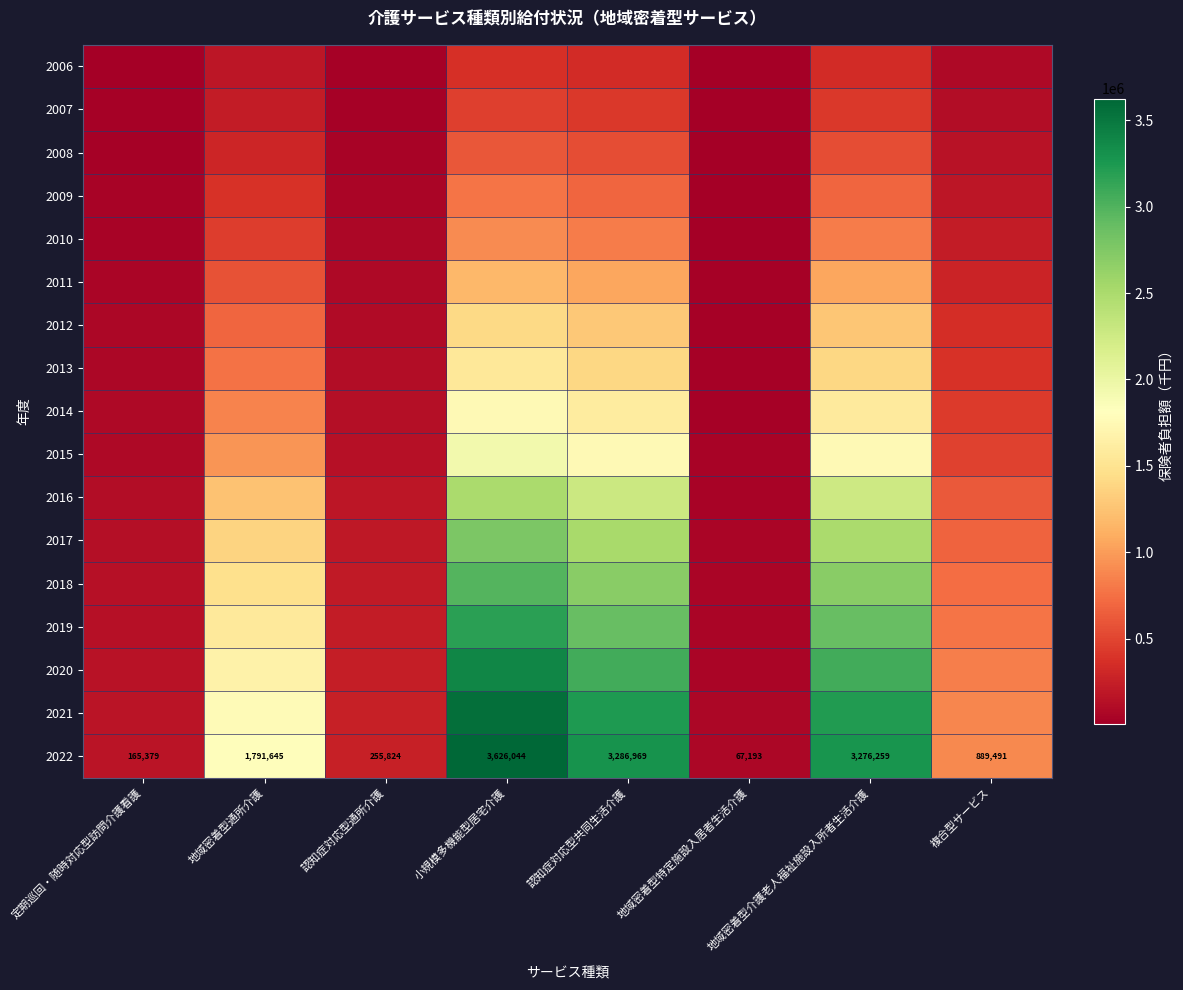

Rank the series at 認知症対応型共同生活介護 from highest to lowest value.

2022, 2021, 2020, 2019, 2018, 2017, 2016, 2015, 2014, 2013, 2012, 2011, 2010, 2009, 2008, 2007, 2006